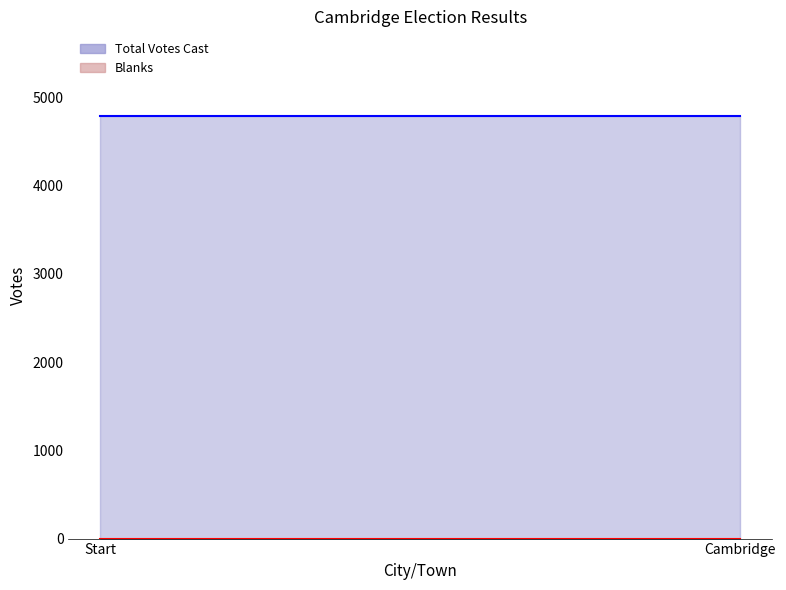

What is the label of the 1st point from the left?

Start